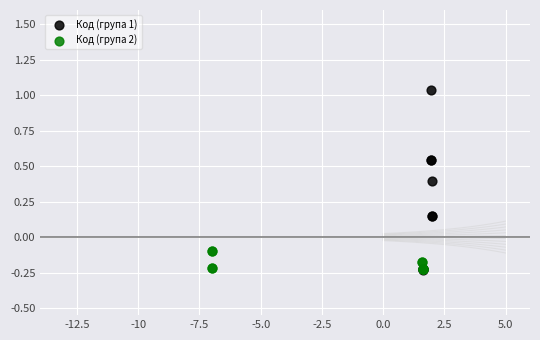

Which series reaches the maximum Y coordinate?

Код (група 1)